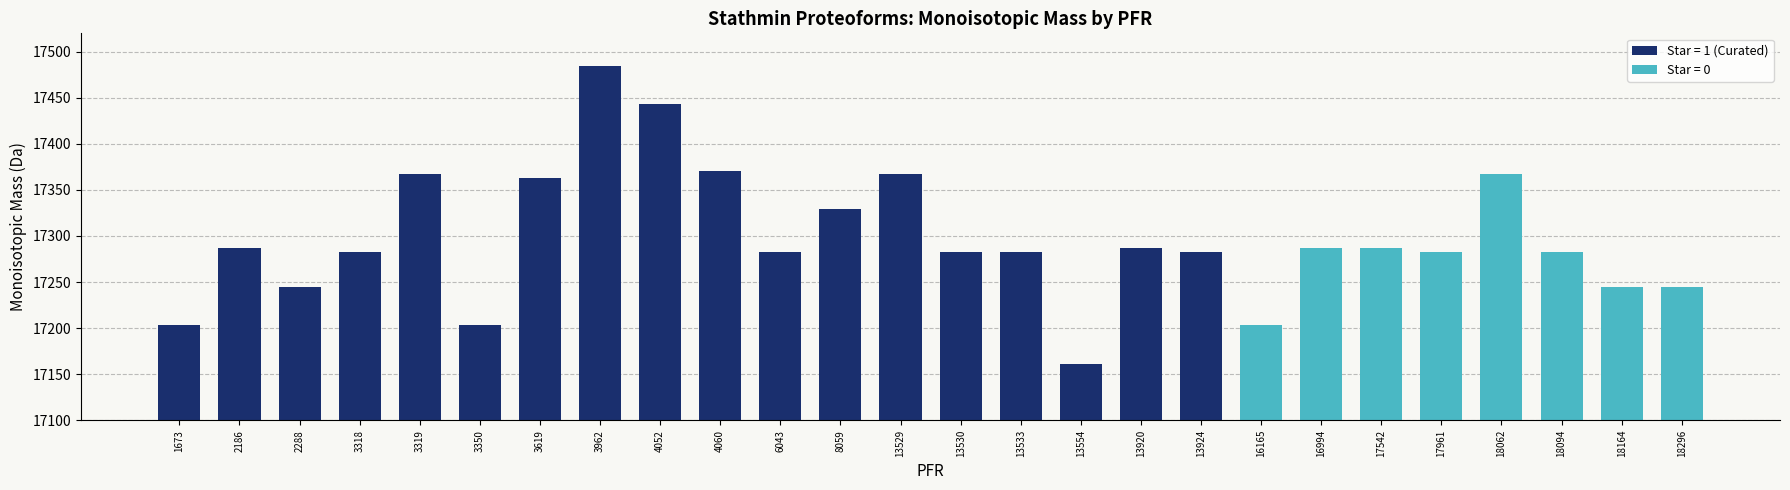

What is the difference between the maximum and minimum values?

323.9